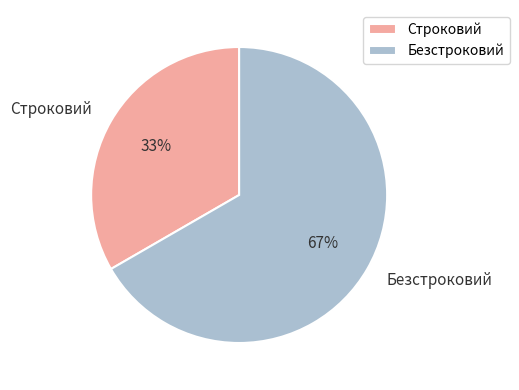

Which slice is the largest?

Безстроковий